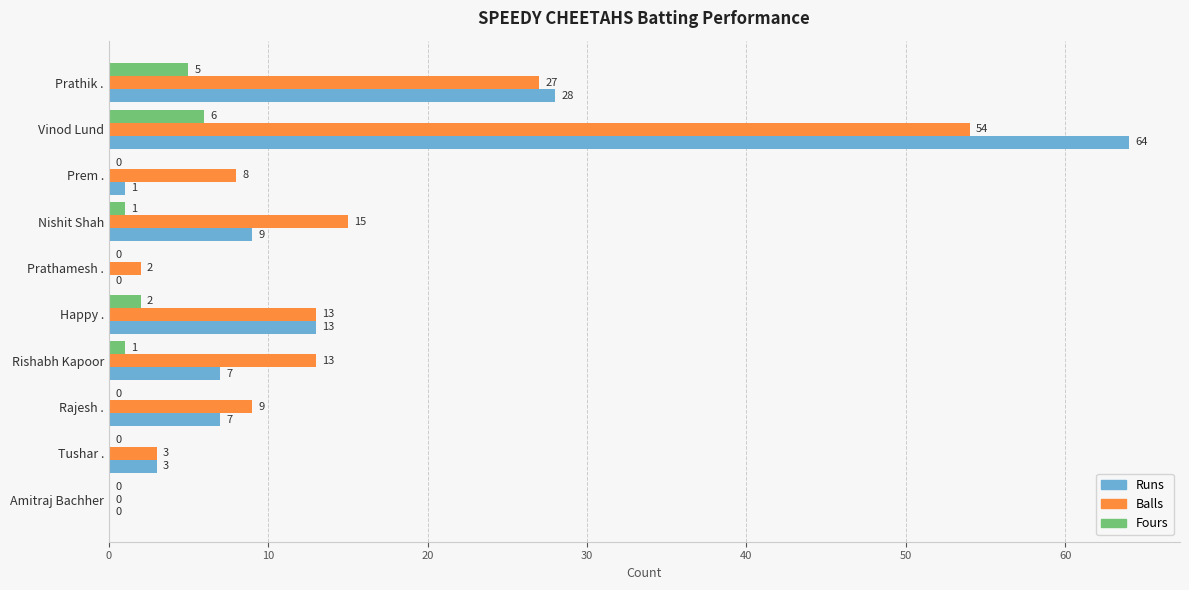

How many series are shown in this chart?

3